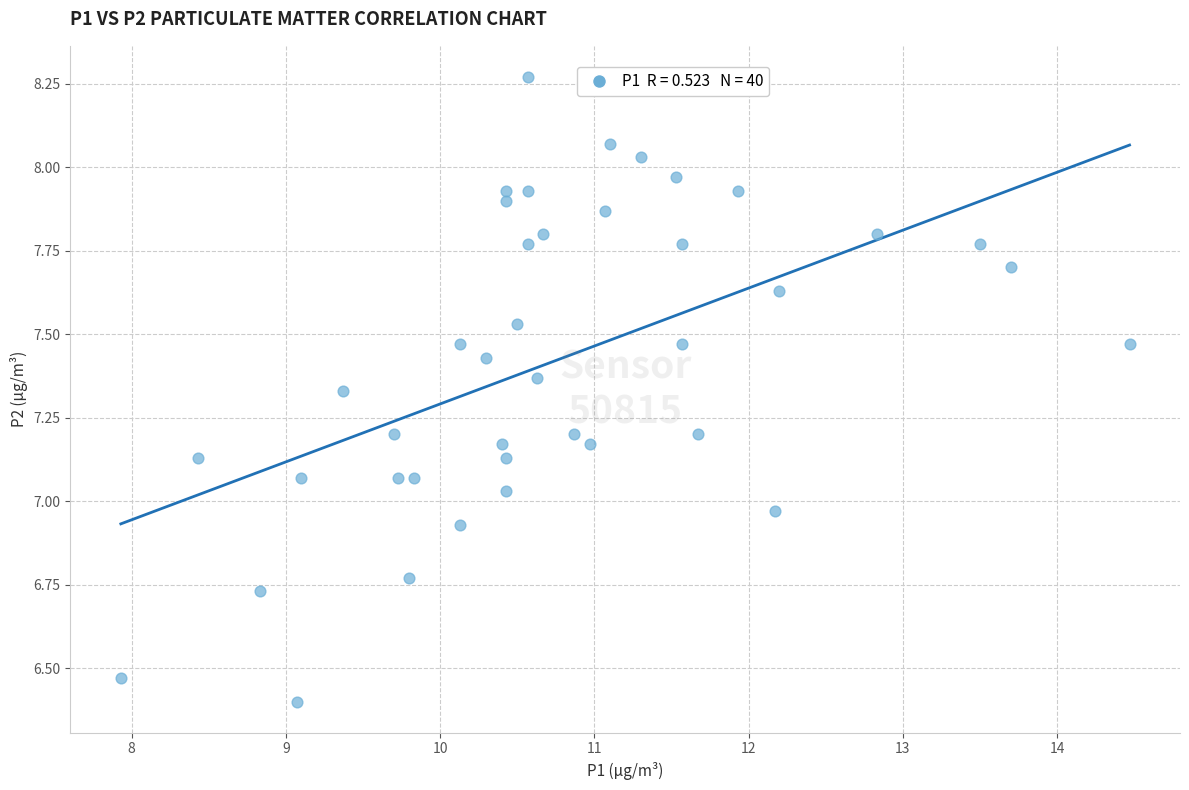

What is the range of Y values (max minus min)?

1.9